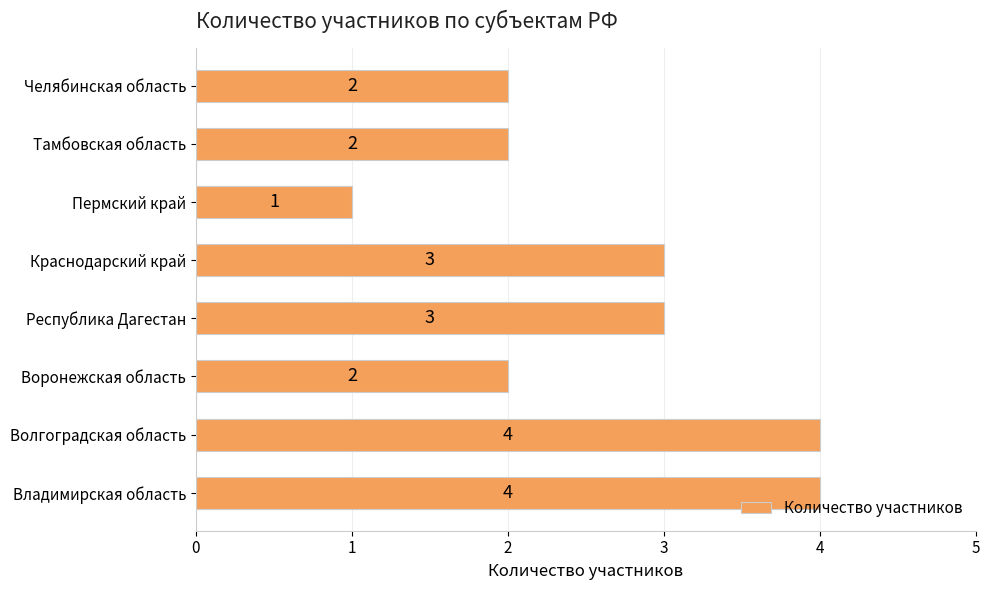

What is the maximum value shown in the chart?

4